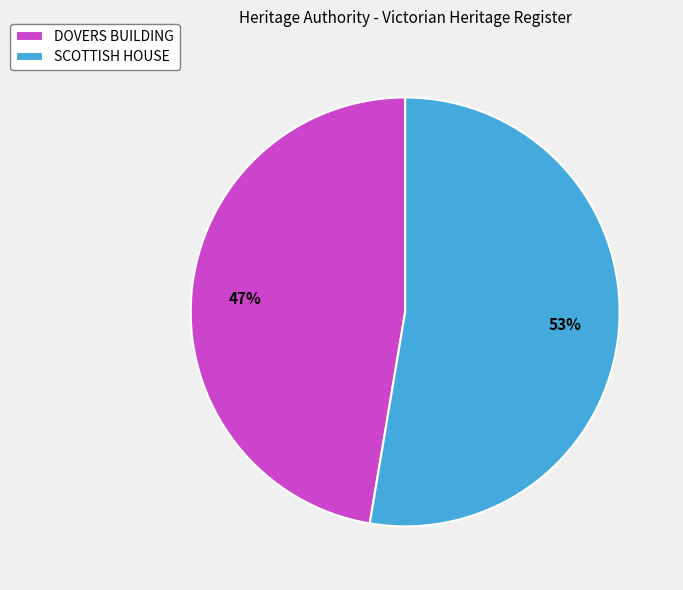

What percentage is the SCOTTISH HOUSE slice, to the nearest percent?

53%